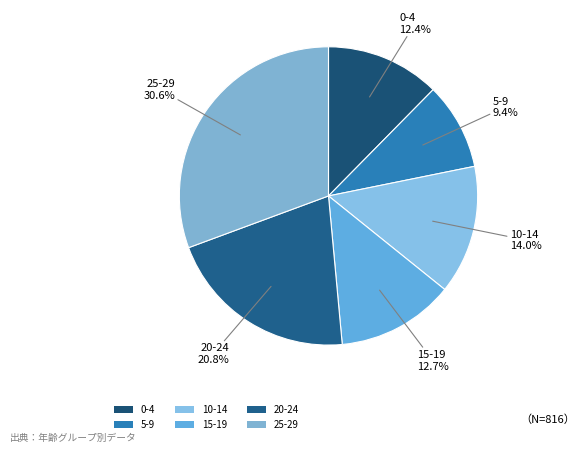

Is it true that 25-29 is 31% of the pie?

True